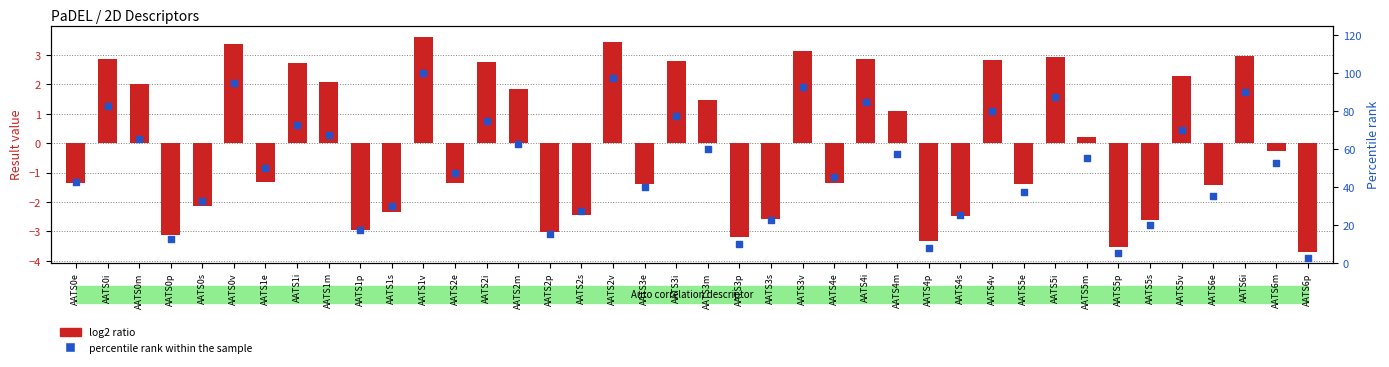

Which series has the largest total across all categories?

percentile rank within the sample